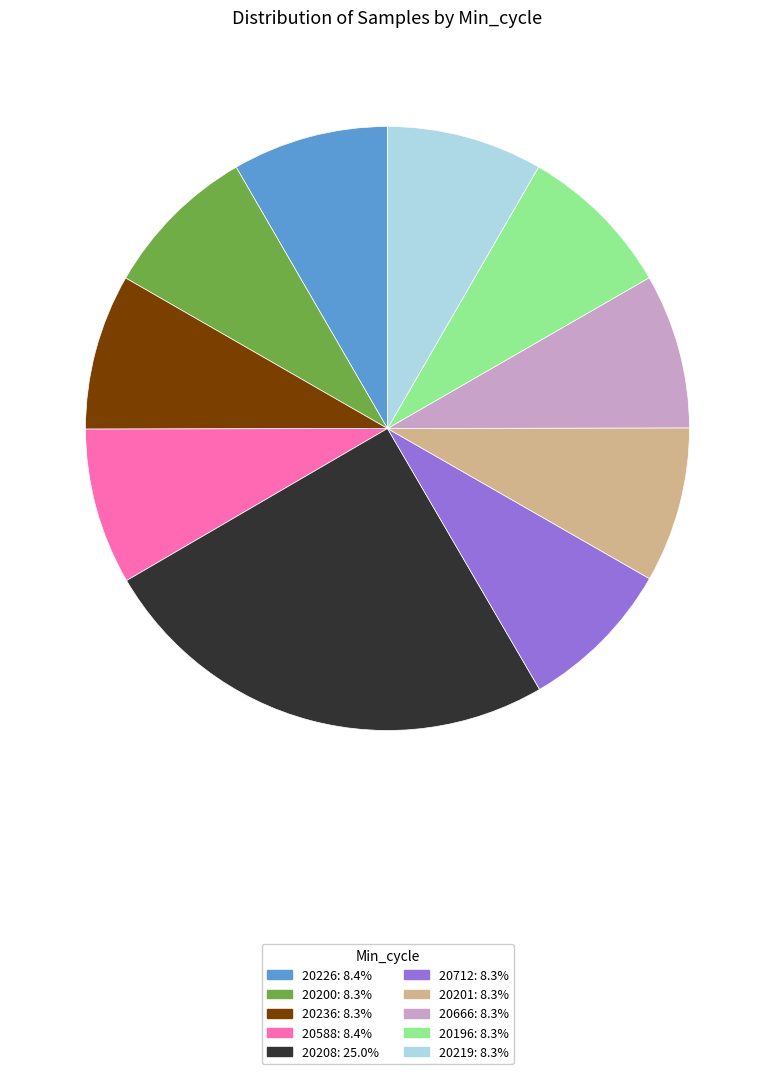

Is there any slice that represents more than half of the pie?

No